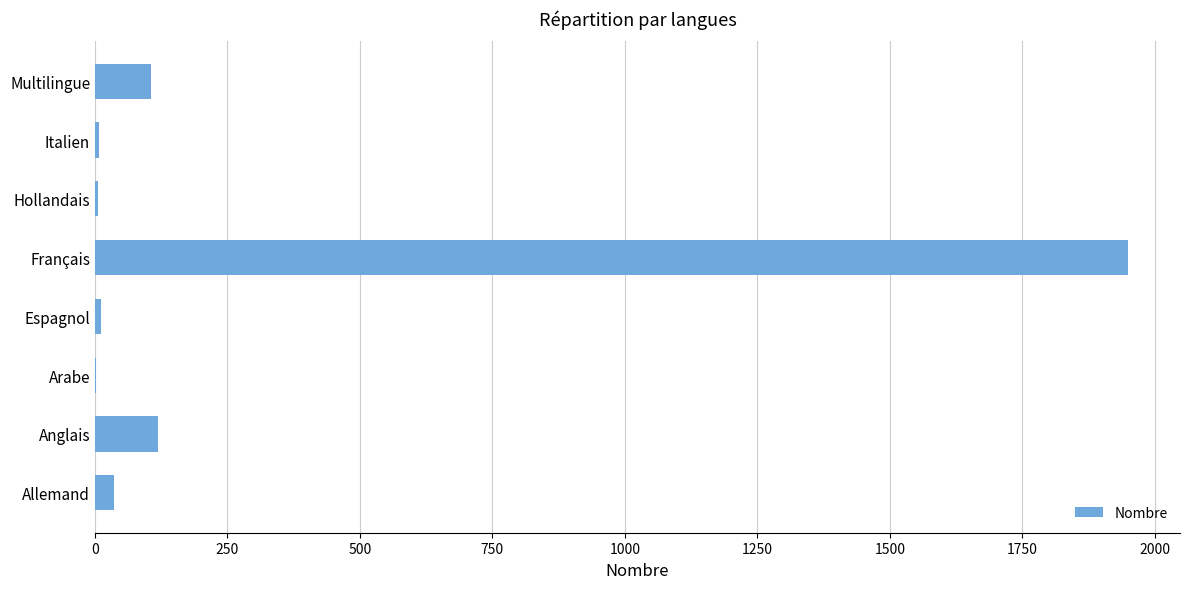

Is it true that the value at Multilingue is 105?

True